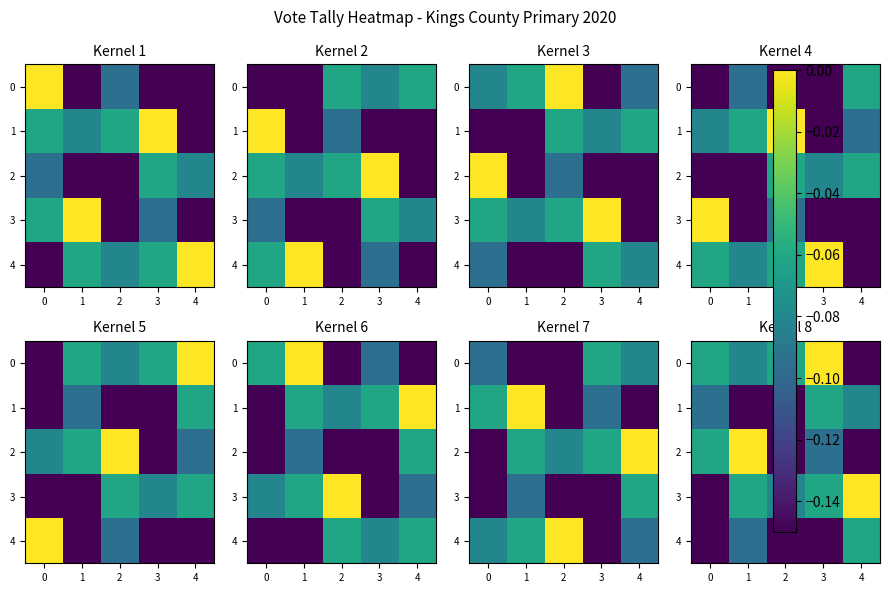

What is the sum of the 3 values at 4 and 2?

-0.1